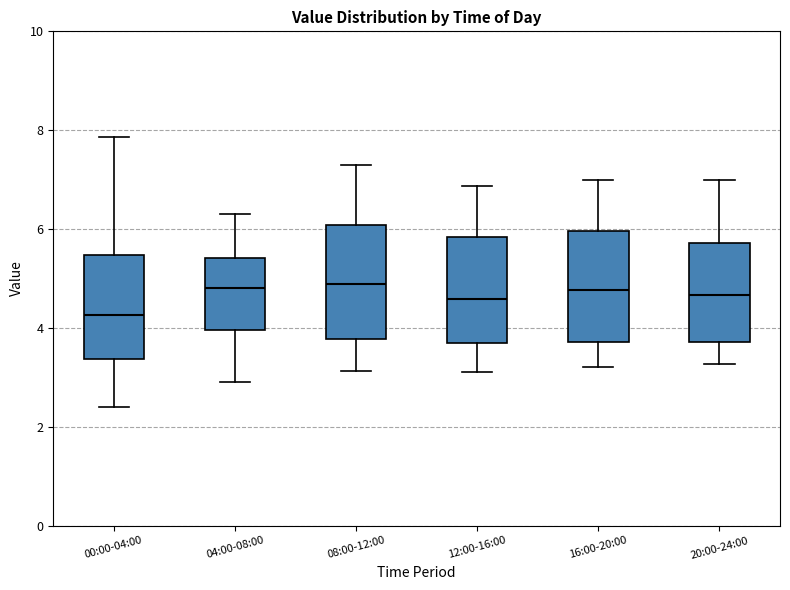

Reading left to right, read every box against the y-axis: the position of its median line, the range the box covers, and the ends of its whiskers. The values are not printed on the chart, so give them approximately, as read against the axis.

00:00-04:00: median 4.2, box 3.4 to 5.4, whiskers 2.4 to 7.8
04:00-08:00: median 4.8, box 4.0 to 5.4, whiskers 3.0 to 6.4
08:00-12:00: median 4.8, box 3.8 to 6.0, whiskers 3.2 to 7.4
12:00-16:00: median 4.6, box 3.6 to 5.8, whiskers 3.2 to 6.8
16:00-20:00: median 4.8, box 3.8 to 6.0, whiskers 3.2 to 7.0
20:00-24:00: median 4.6, box 3.8 to 5.8, whiskers 3.2 to 7.0